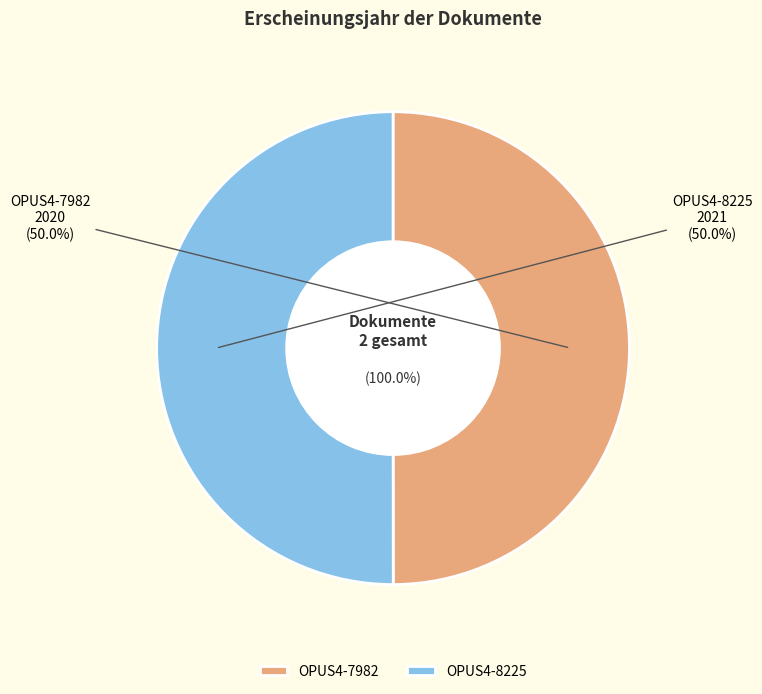

To the nearest percent, what is the combined percentage of OPUS4-8225 and OPUS4-7982?

100%